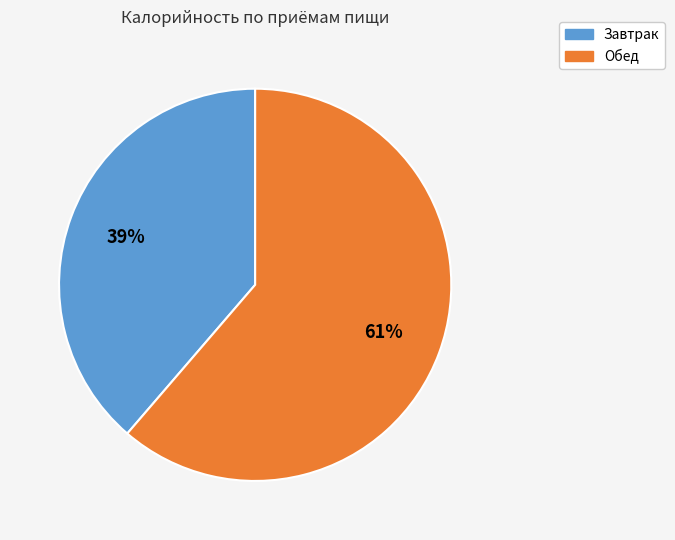

How many slices are in this pie chart?

2